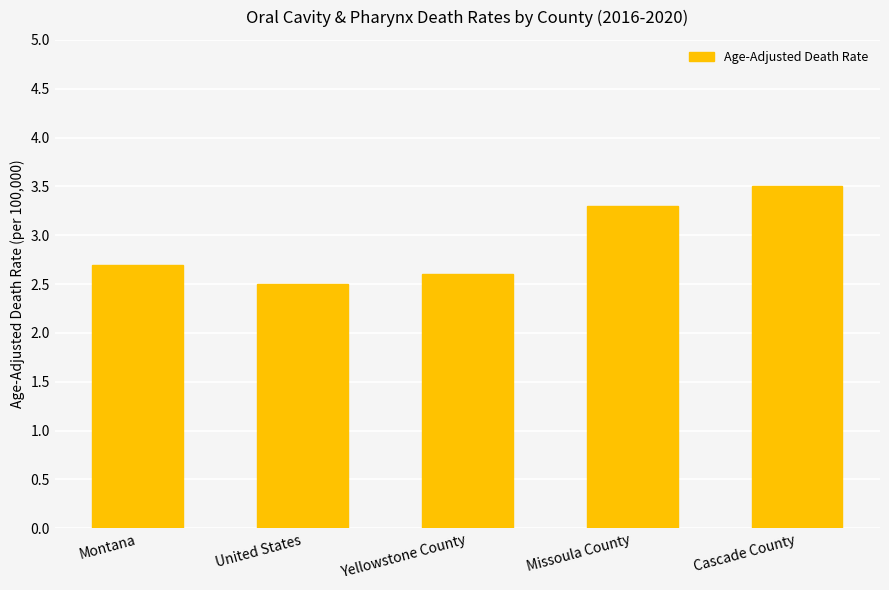

What is the greatest value displayed?

3.5